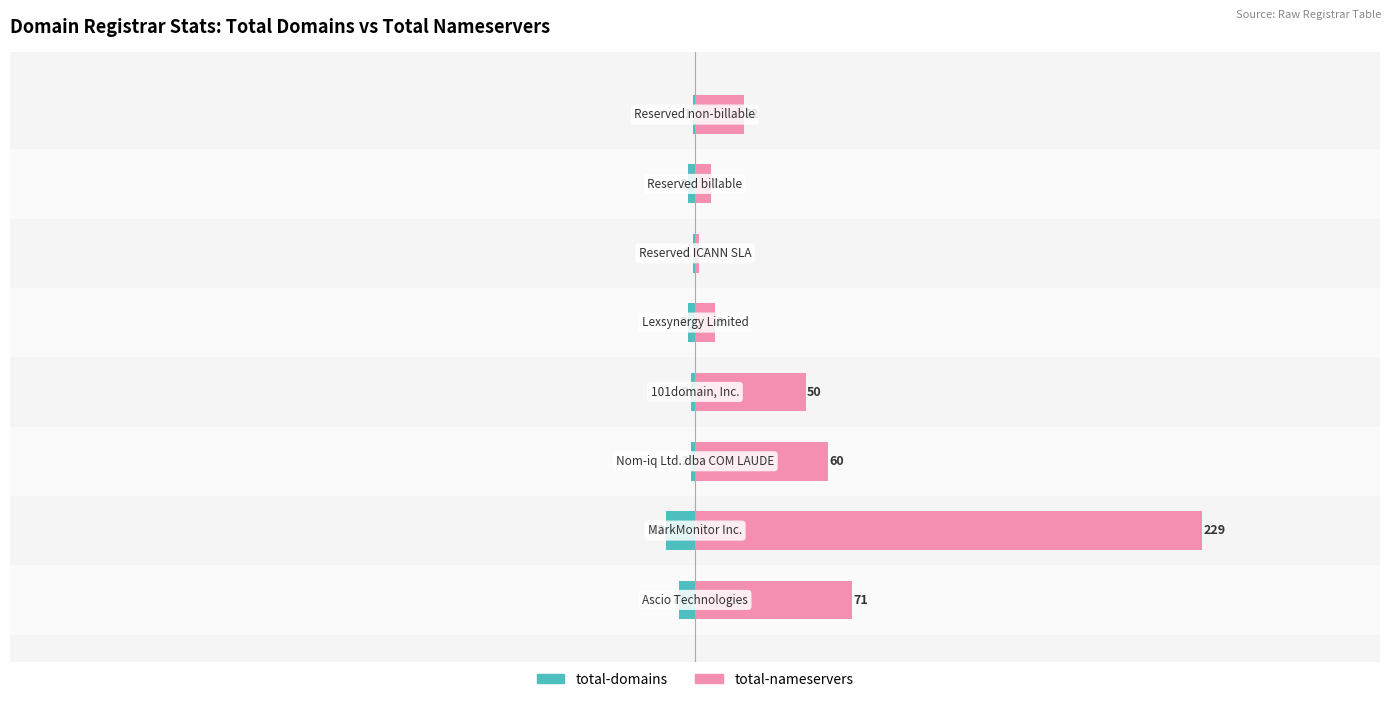

Is it true that total-domains equals -19 at −300?

False